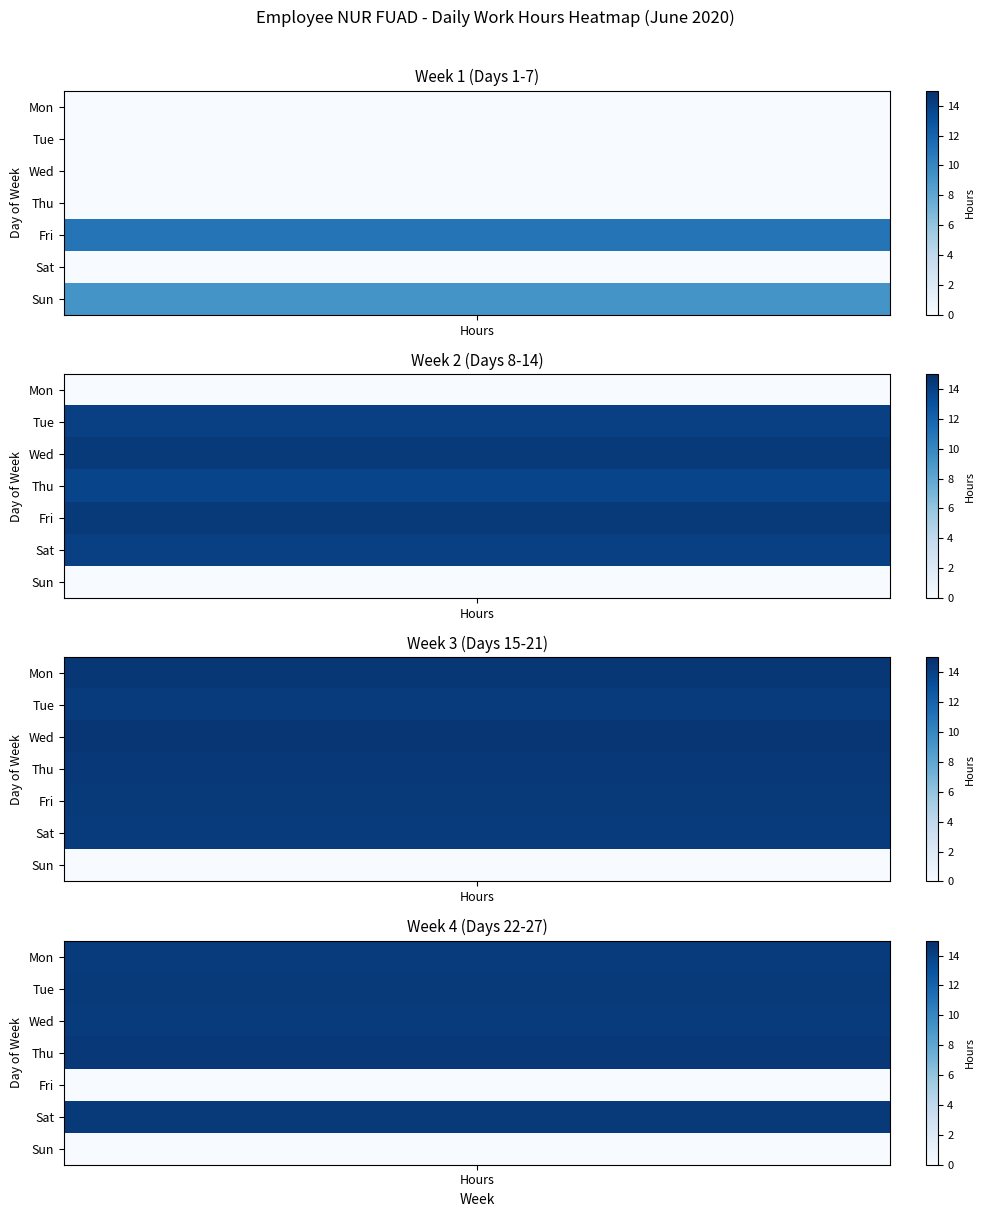

Is it true that Mon equals 14.3 at 16?

True